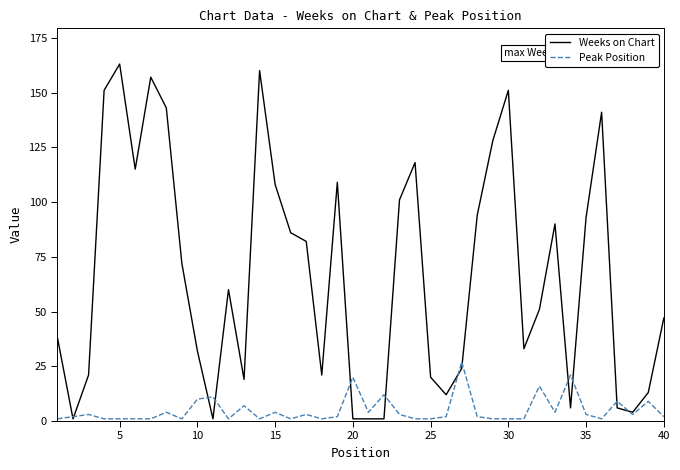

At how many categories does at least one series exceed 88?

16